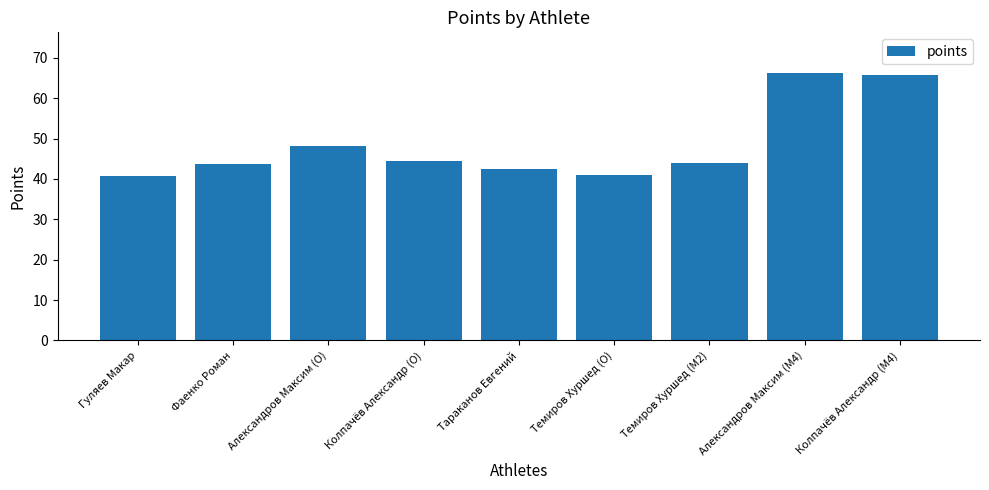

What is the value of the 7th bar from the left?

43.9